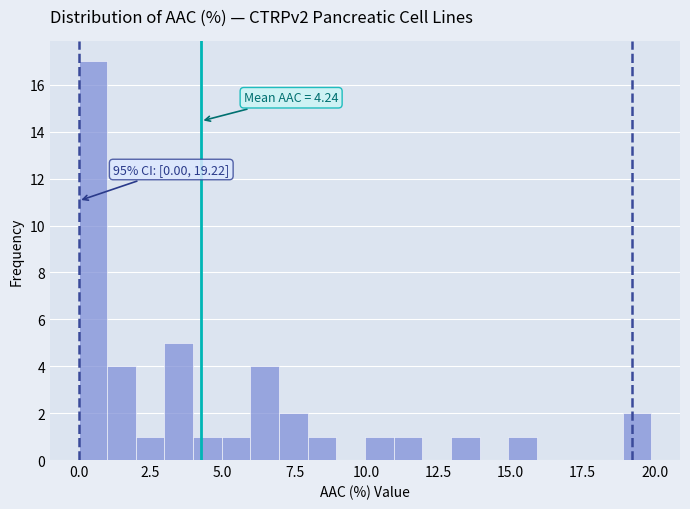

Read against the x-axis, roughly where is the centre of the tallest bar?

0.5